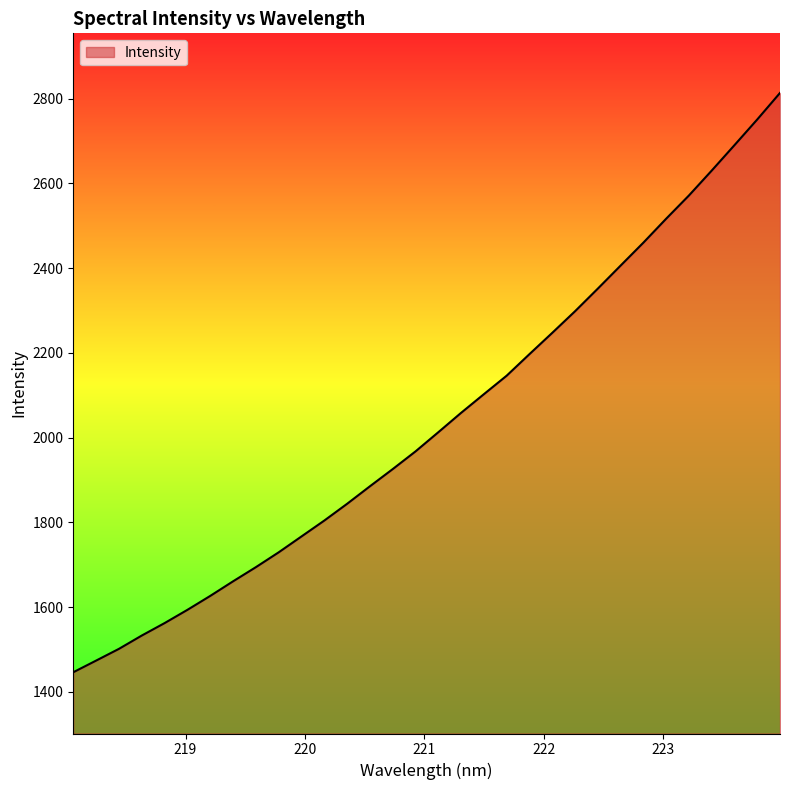

What is the greatest value displayed?

2813.4